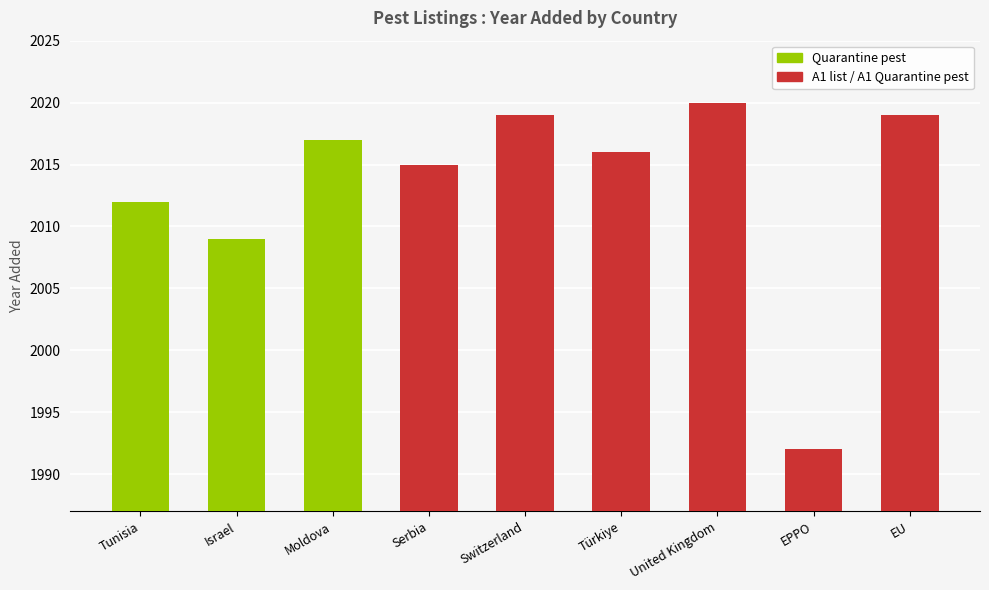

Reading left to right, list all the values displayed in this chart.

2012	2009	2017	2015	2019	2016	2020	1992	2019